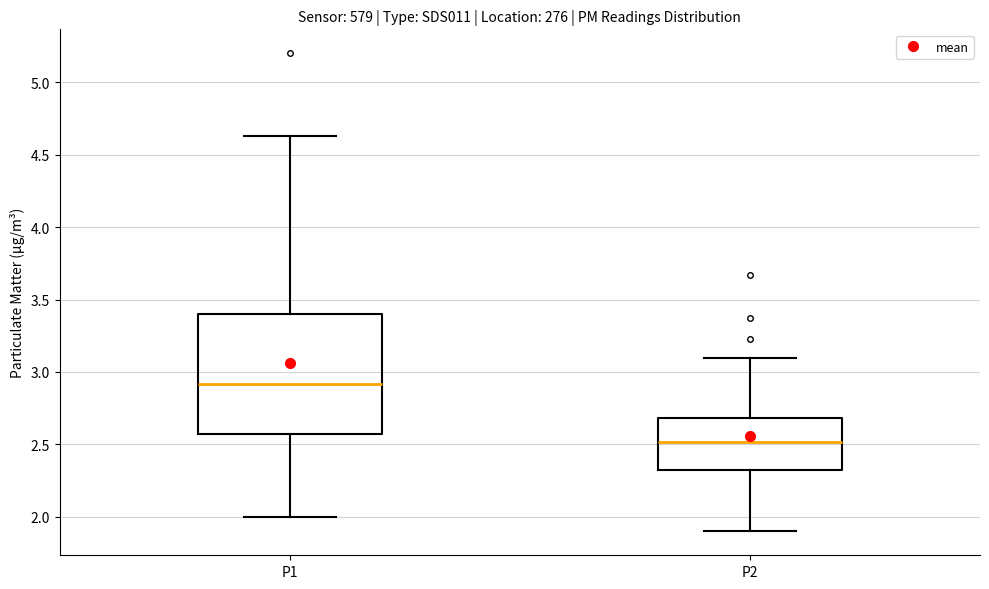

Reading left to right, transcribe this box plot: for each box, give where its median line is, the range the box spans, and where its two whiskers end, as read against the y-axis. The values are not printed on the chart, so give them approximately, as read against the axis.

P1: median 2.90, box 2.55 to 3.40, whiskers 2.00 to 4.65
P2: median 2.50, box 2.30 to 2.70, whiskers 1.90 to 3.10